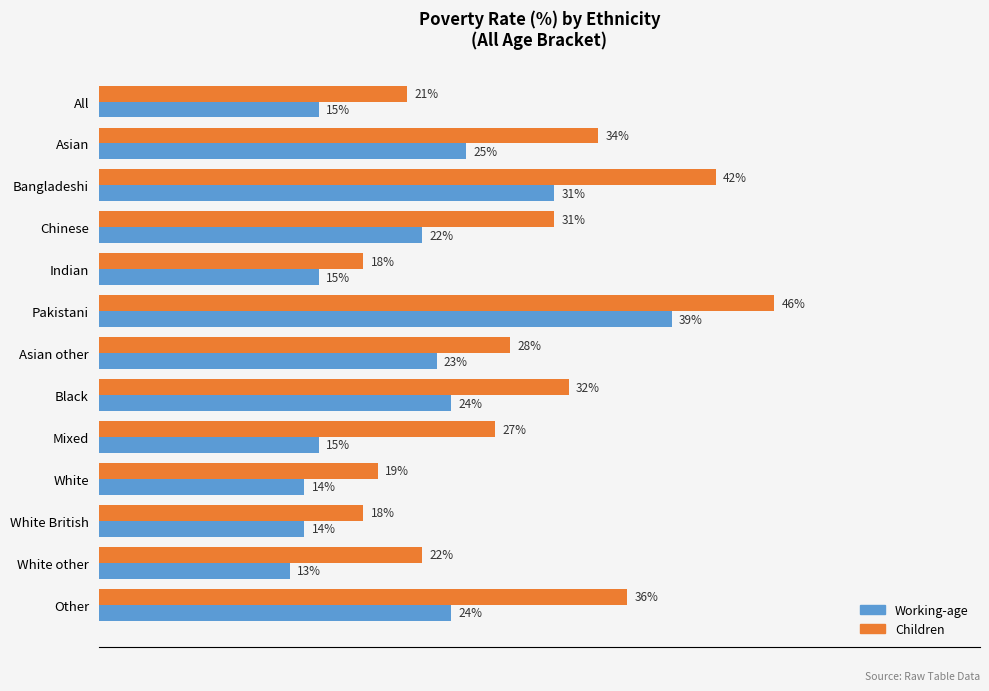

List the series in order of their peak value, highest first.

Children, Working-age